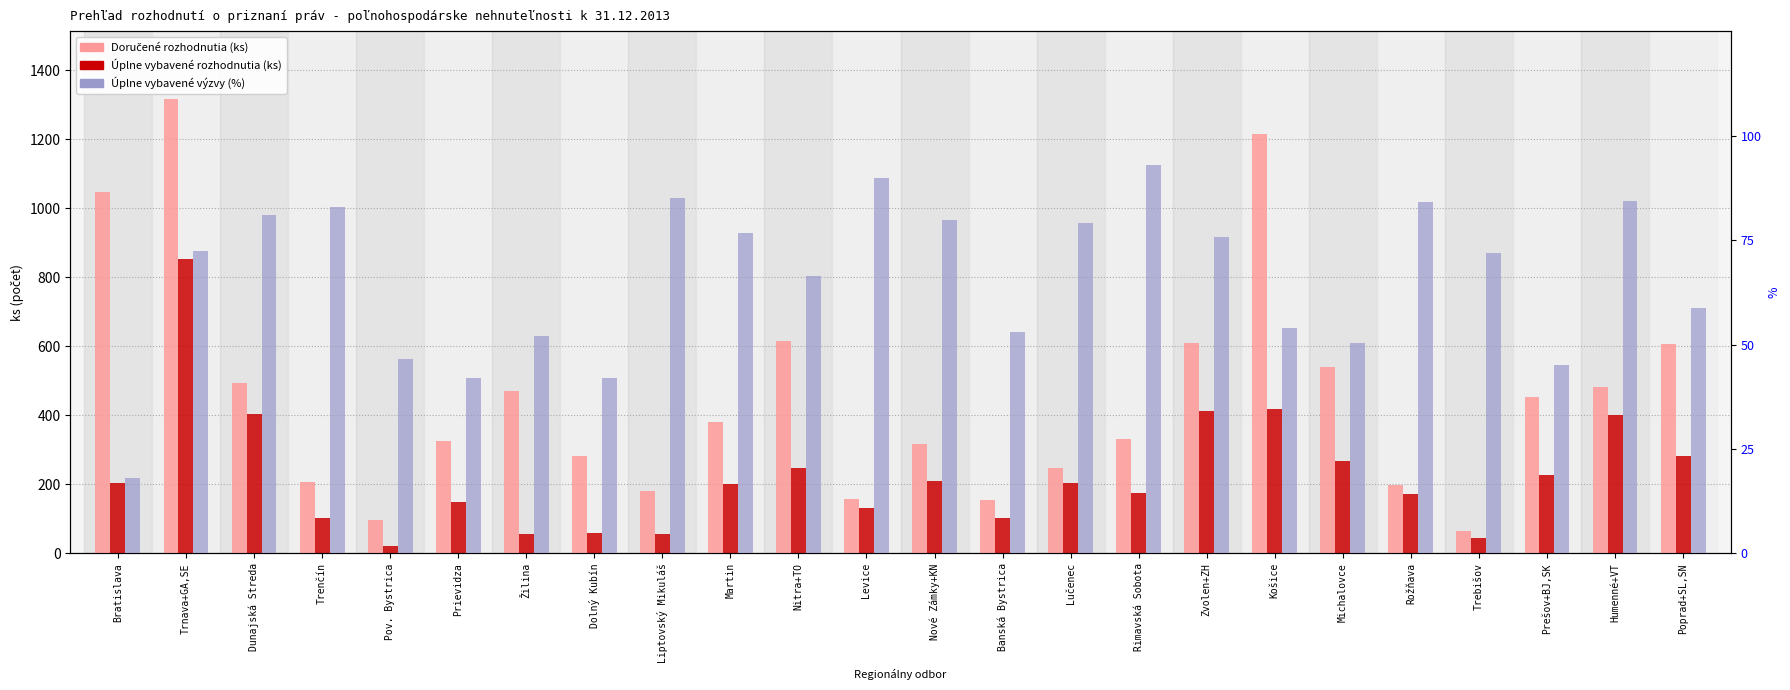

What is the minimum value for Doručené rozhodnutia (ks)?

66.0